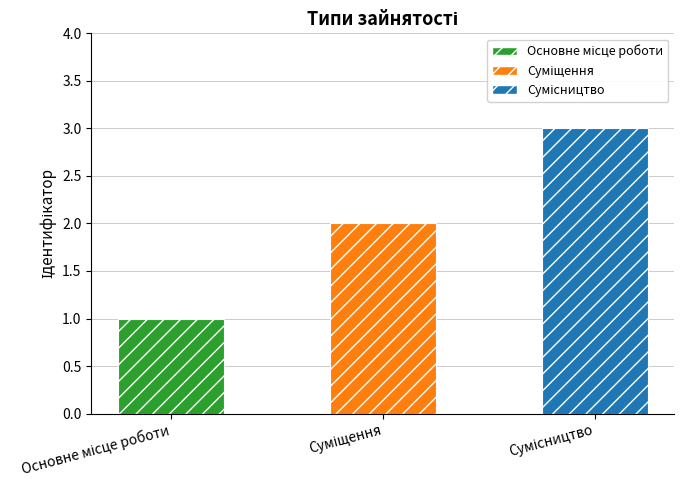

What is the label of the 1st bar from the left?

Основне місце роботи